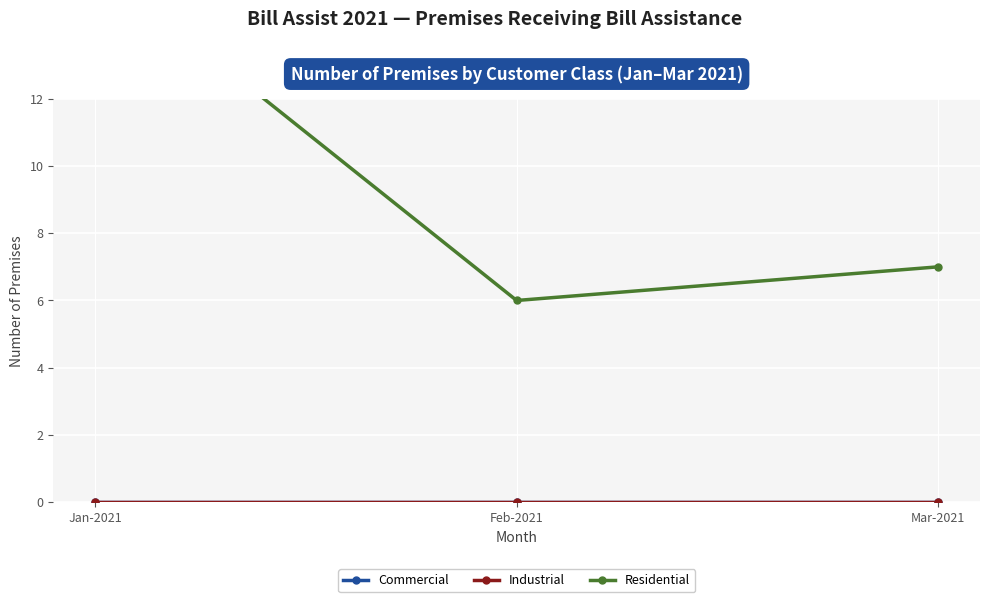

What is the spread (max minus min) of values at Mar-2021?

7